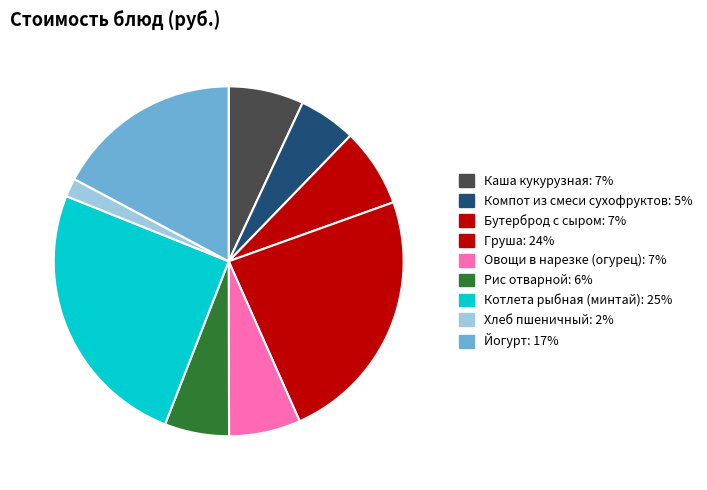

How many segments does this pie chart have?

9